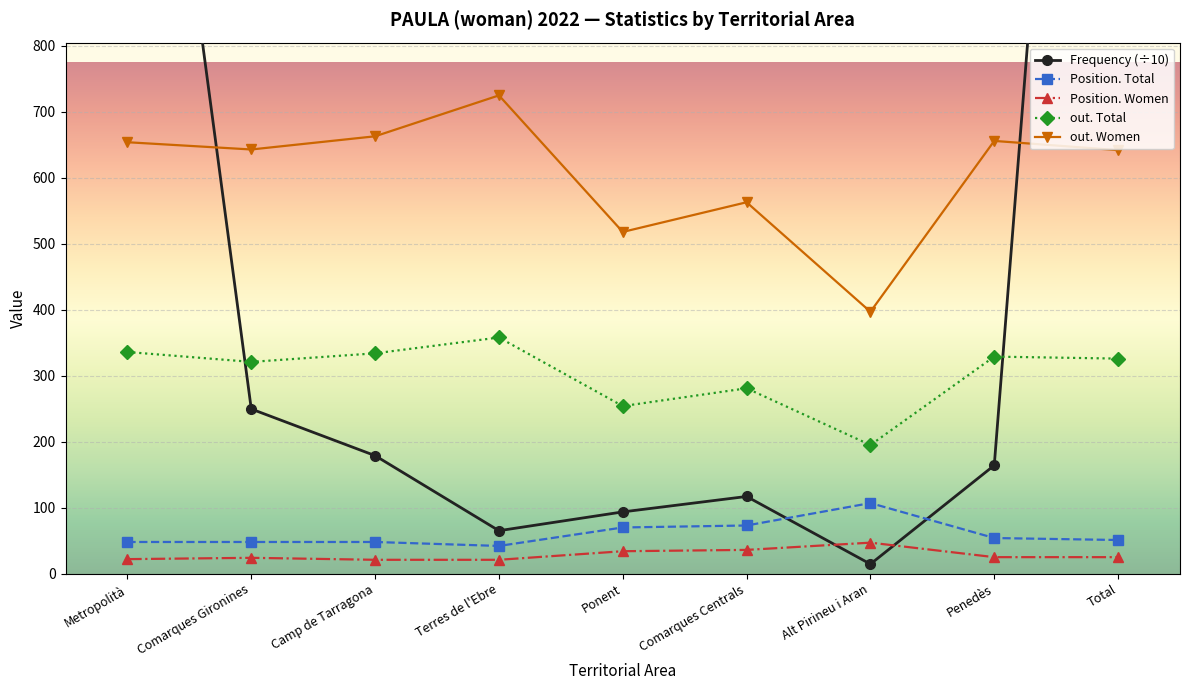

What is the total value across all series at Penedès?

1228.2